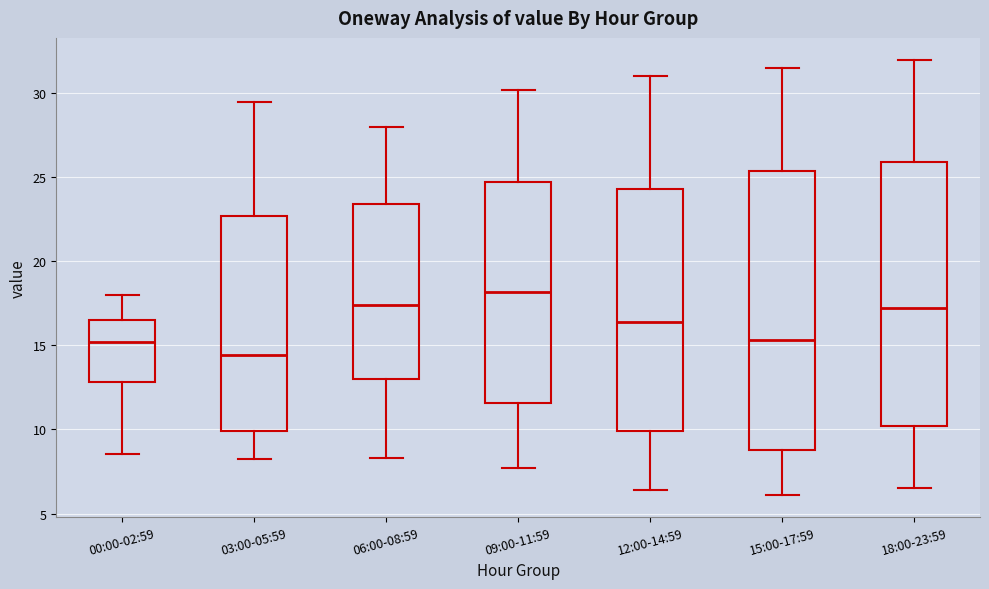

Which box has the lowest median line?

03:00-05:59